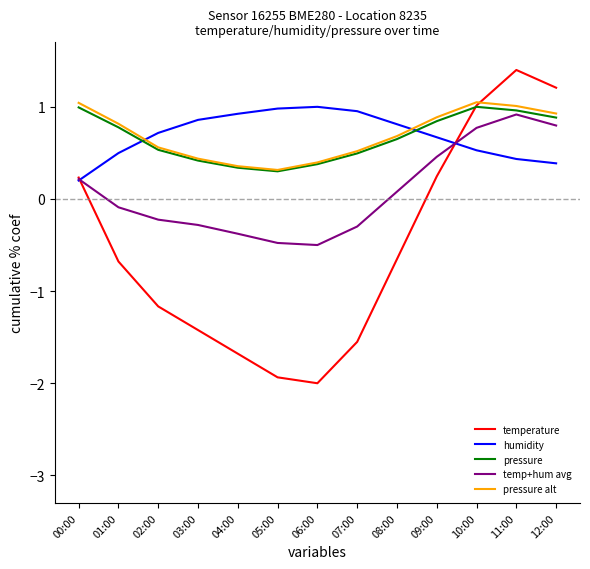

At how many categories does at least one series exceed 0?

13